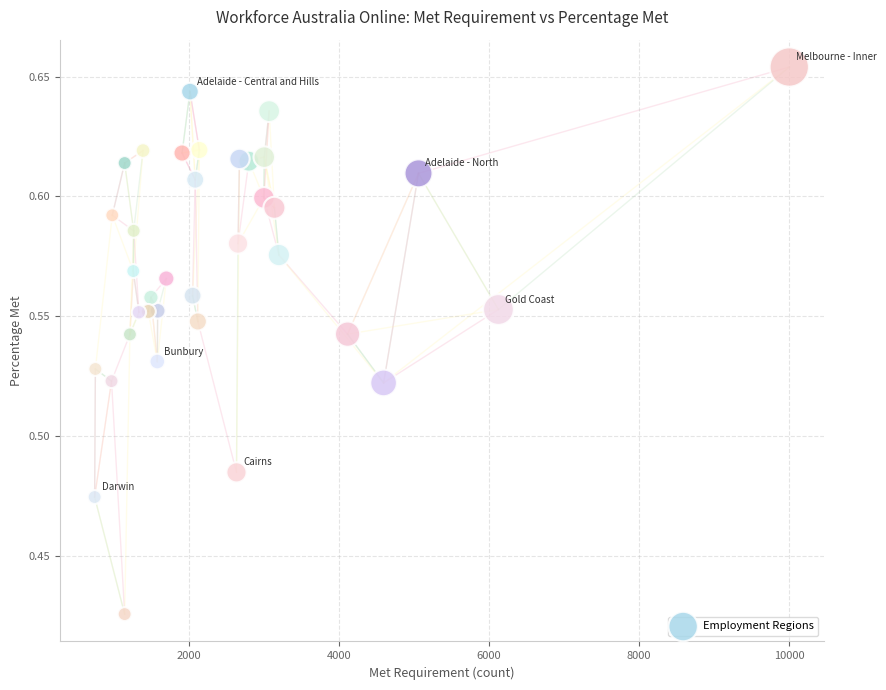

What is the range of X values (max minus min)?

9255.0